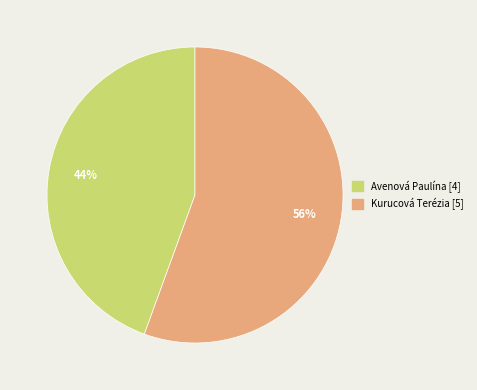

Which has a higher value, Kurucová Terézia or Avenová Paulína?

Kurucová Terézia